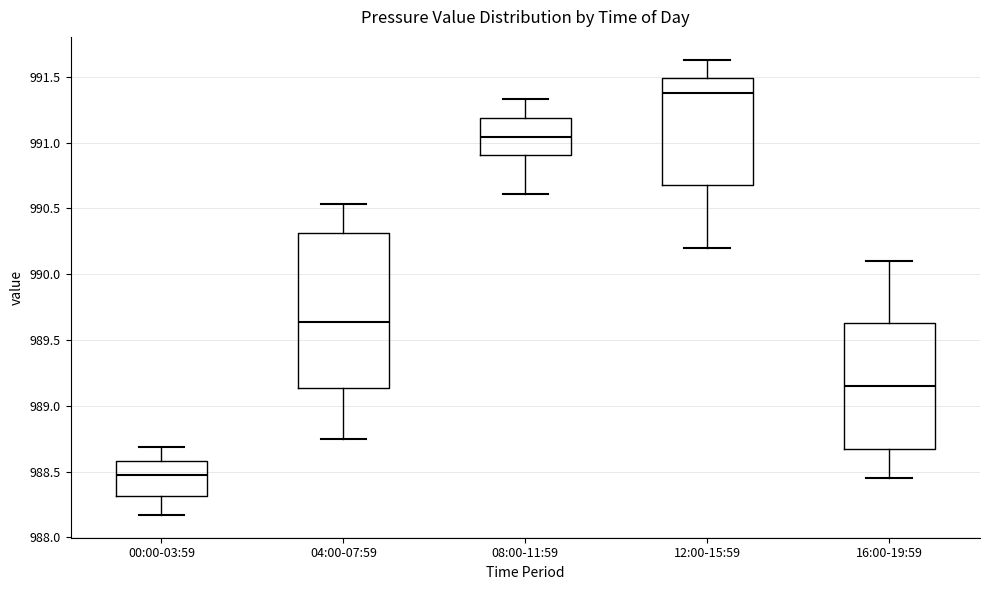

Comparing the boxes themselves (not the whiskers), which one is the tallest?

04:00-07:59